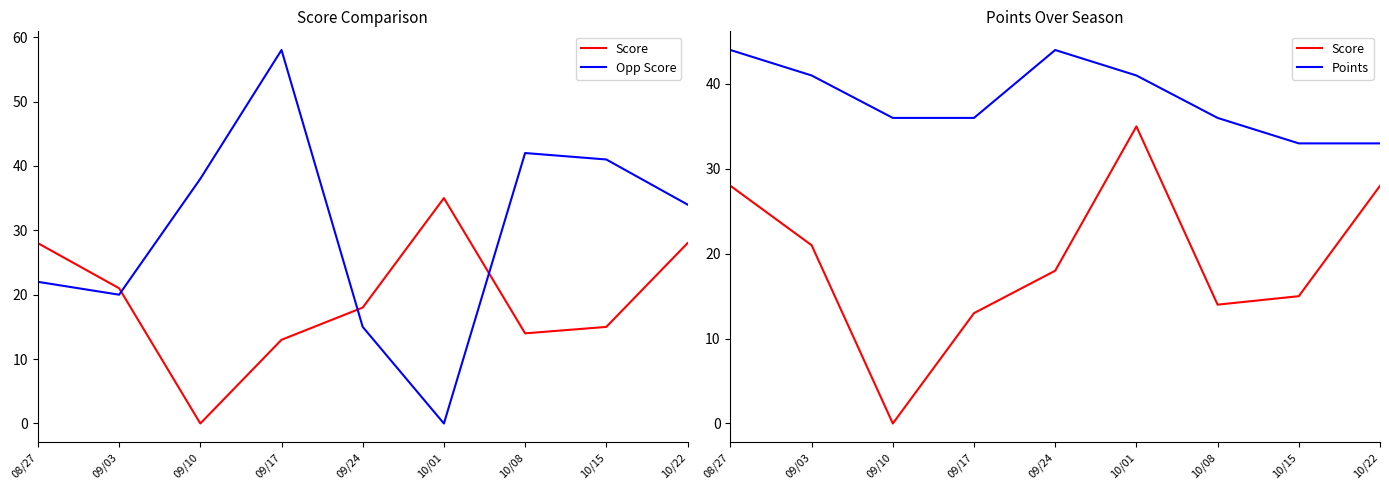

Which series has the largest total across all categories?

Points